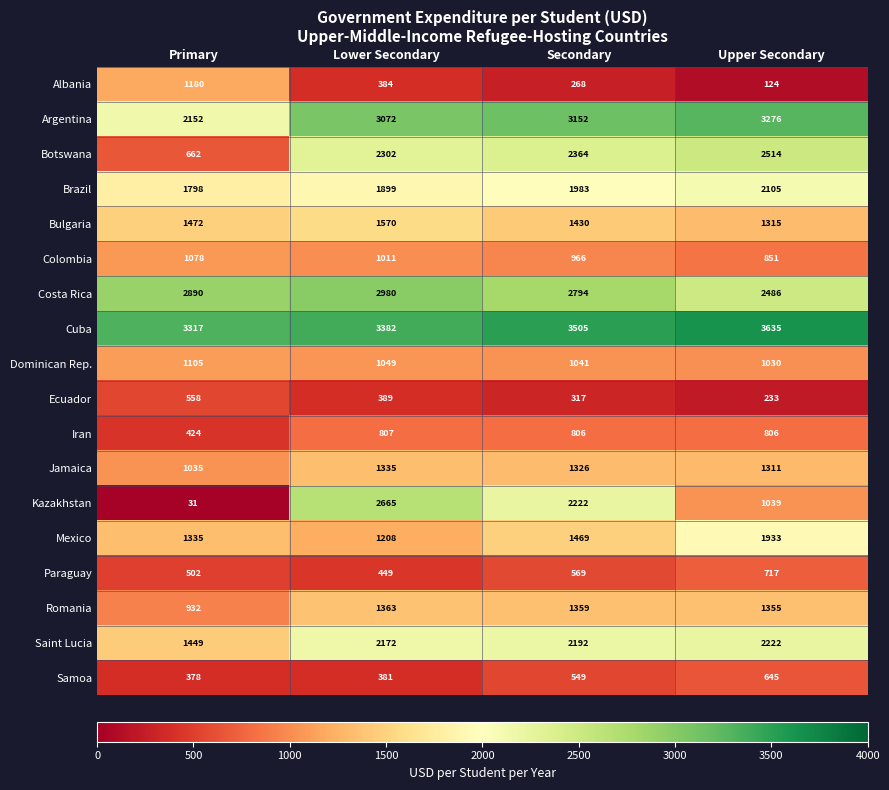

At which category is the sum across all series the highest?

Lower Secondary